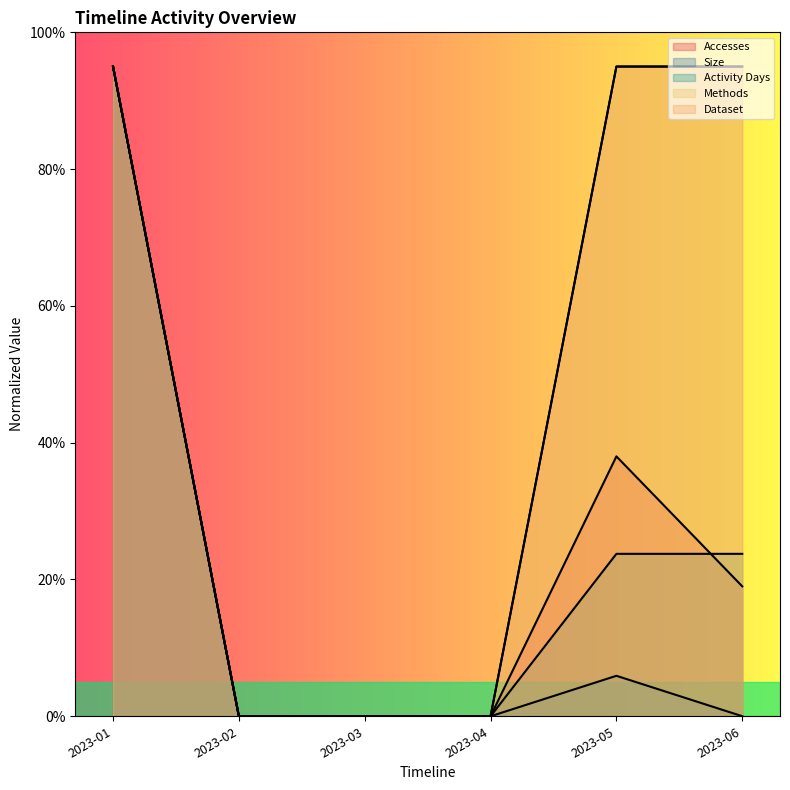

How many lines are shown in the chart?

5